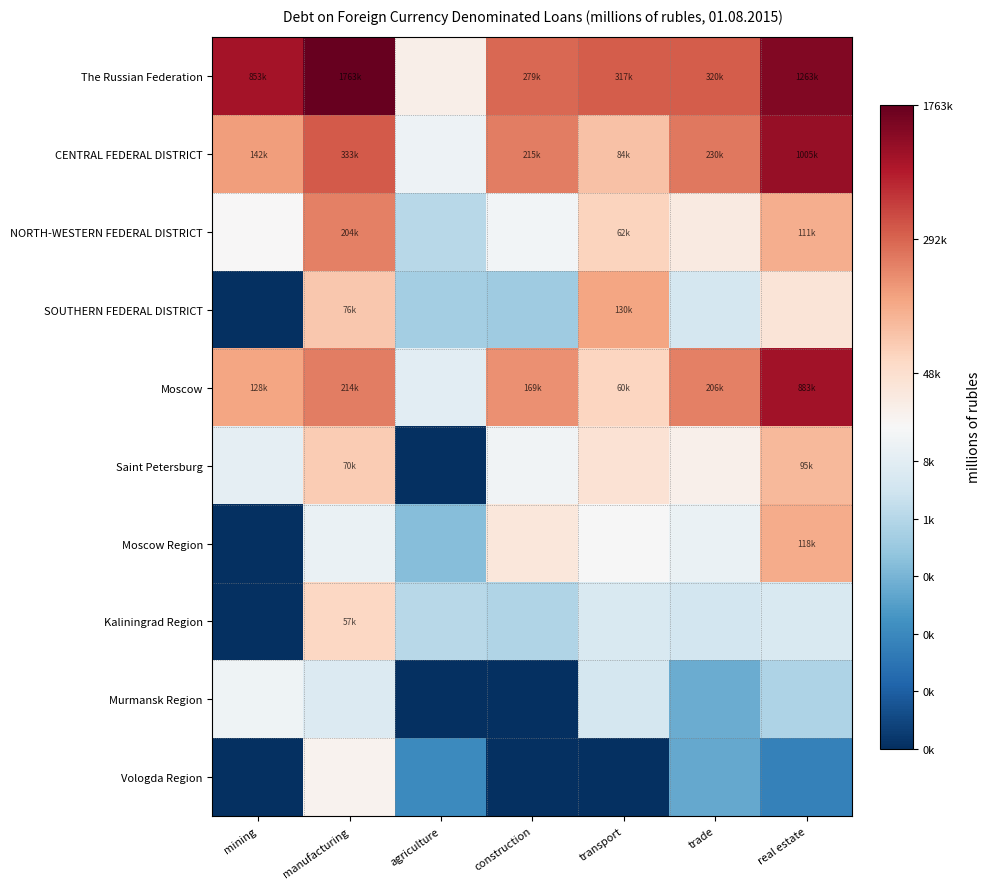

List the series in order of their peak value, lowest first.

Murmansk Region, Vologda Region, Kaliningrad Region, Saint Petersburg, Moscow Region, SOUTHERN FEDERAL DISTRICT, NORTH-WESTERN FEDERAL DISTRICT, Moscow, CENTRAL FEDERAL DISTRICT, The Russian Federation